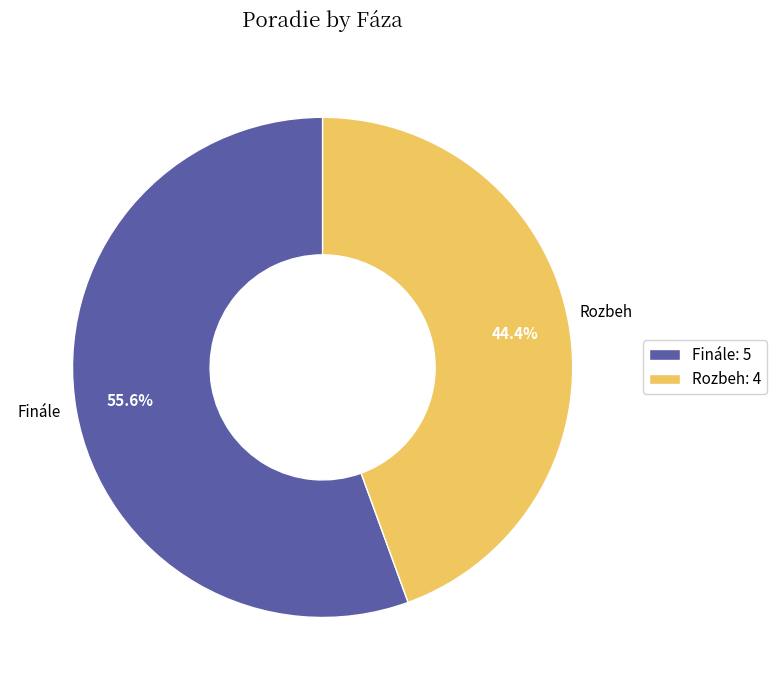

Combined, what portion of the pie is Rozbeh and Finále?

100.0%